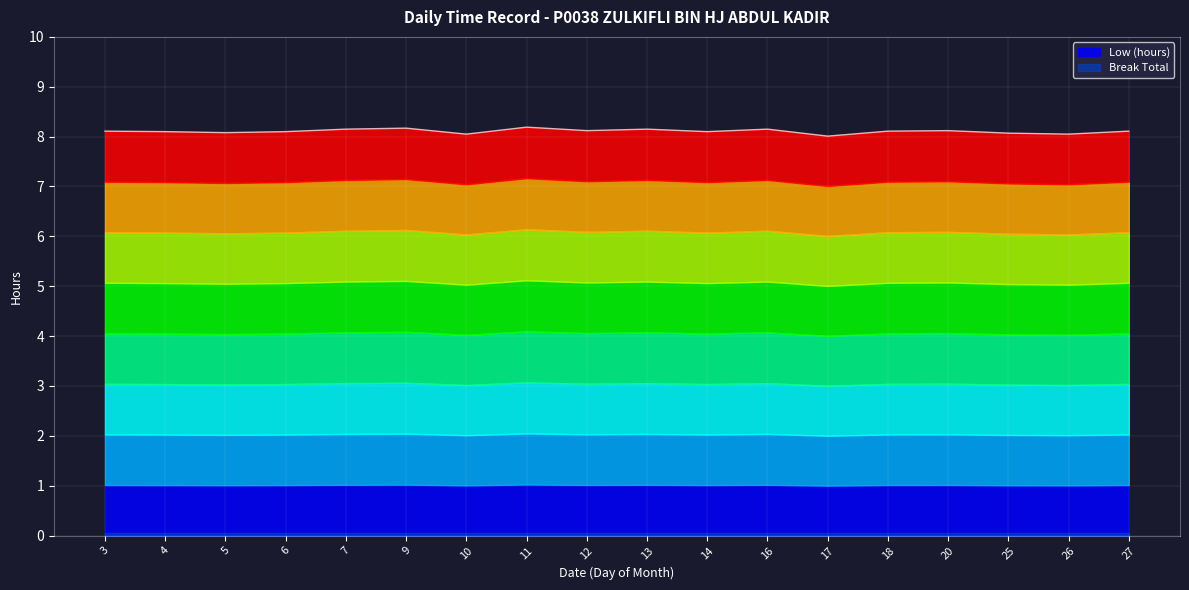

Where is the first local minimum?

5